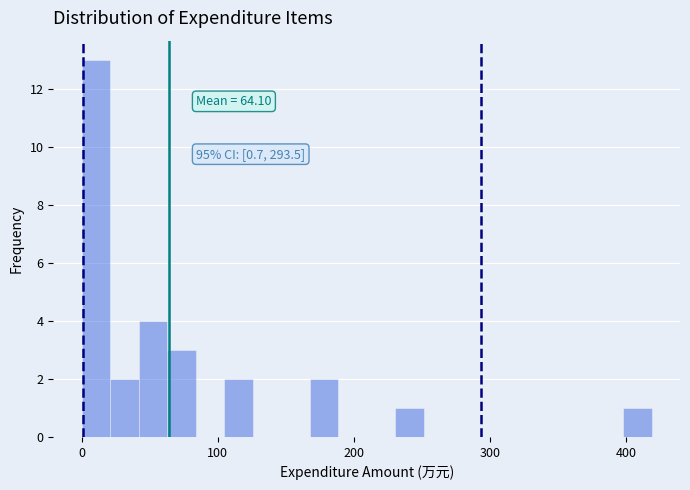

Around what value on the x-axis is the tallest bar? Give the approximate position of its centre, as read against the axis.

10